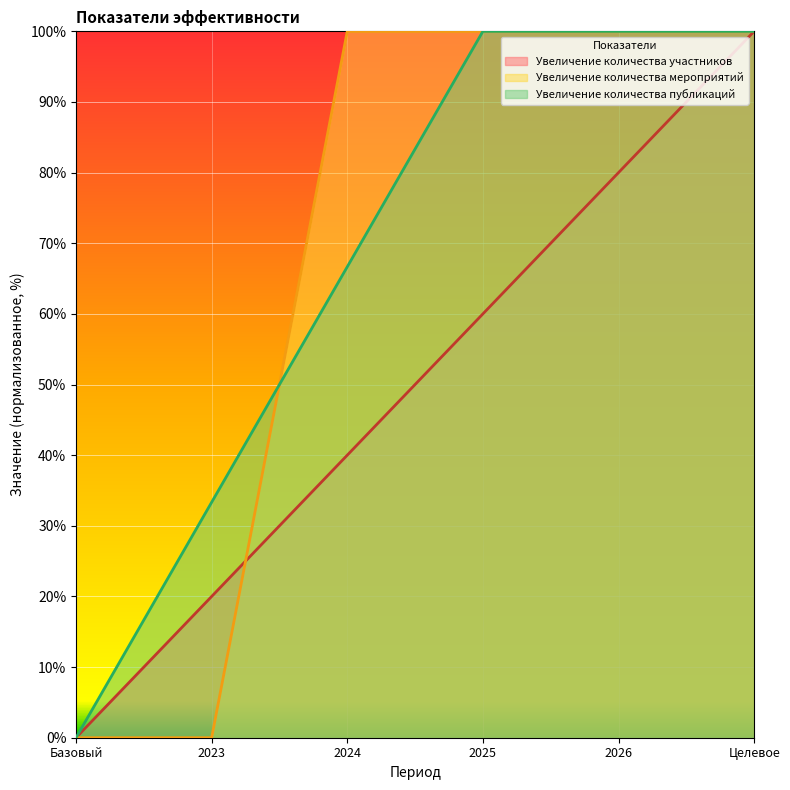

Is the value of Увеличение количества мероприятий at Базовый greater than the value of Увеличение количества участников at 2023?

No